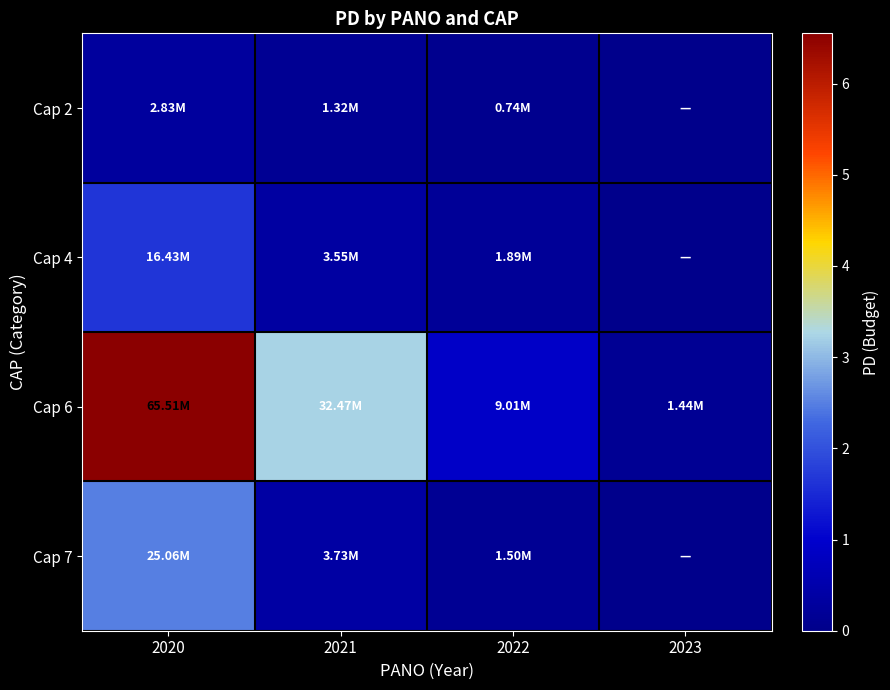

Reading left to right, what are all the values shown in this chart?

Cap 2: 2020=2833123.4	2021=1321325.6	2022=738663.0	2023=0.0
Cap 4: 2020=16432729.0	2021=3550766.0	2022=1893356.0	2023=0.0
Cap 6: 2020=65510732.0	2021=32472060.0	2022=9006650.0	2023=1437065.0
Cap 7: 2020=25061883.0	2021=3730000.0	2022=1500000.0	2023=0.0